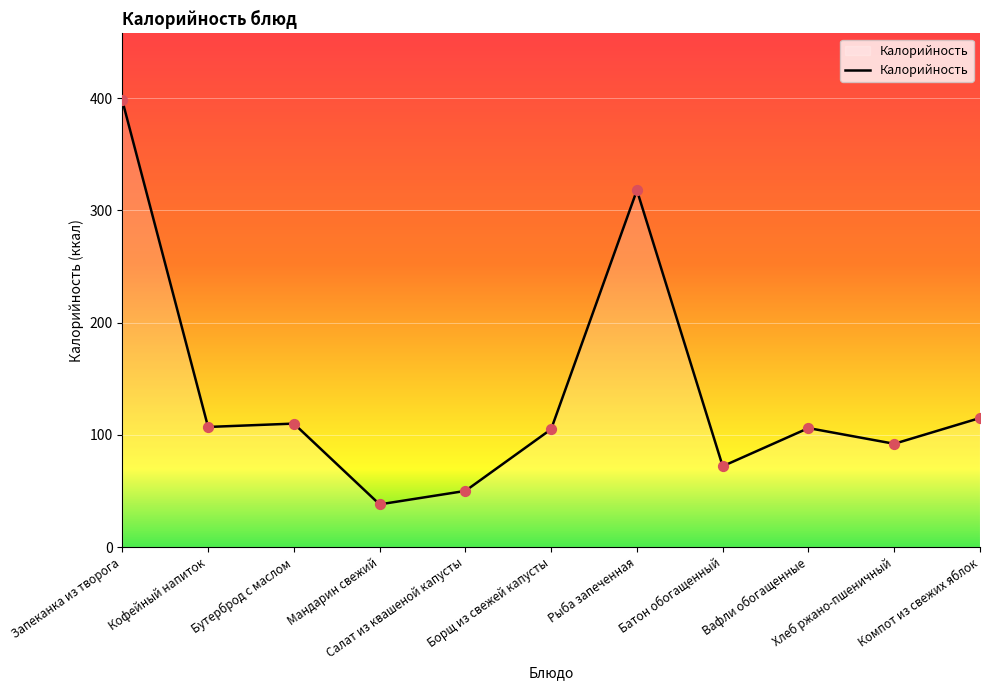

Which has a higher value, Батон обогащенный or Хлеб ржано-пшеничный?

Хлеб ржано-пшеничный